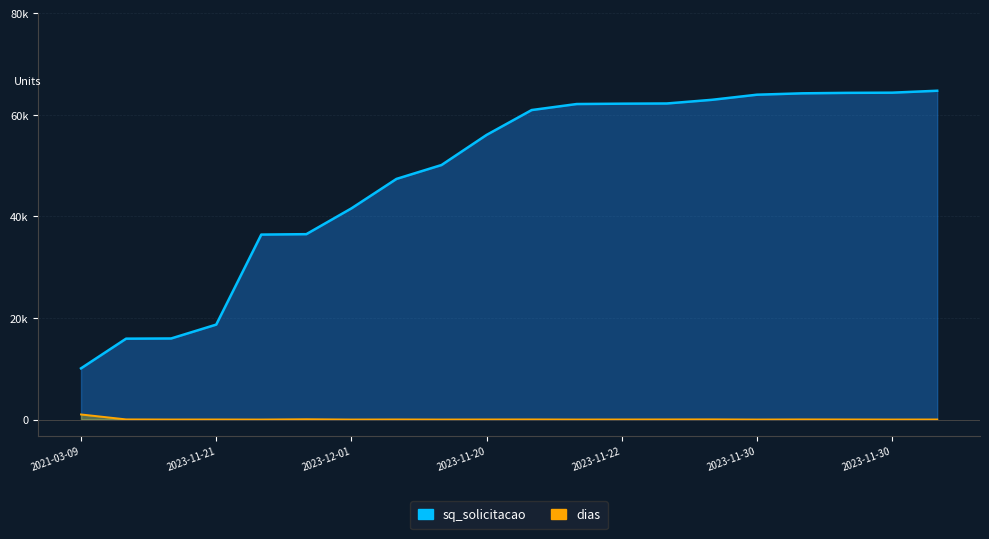

Is the value of dias at 2023-11-12 greater than the value of sq_solicitacao at 2023-11-27?

No